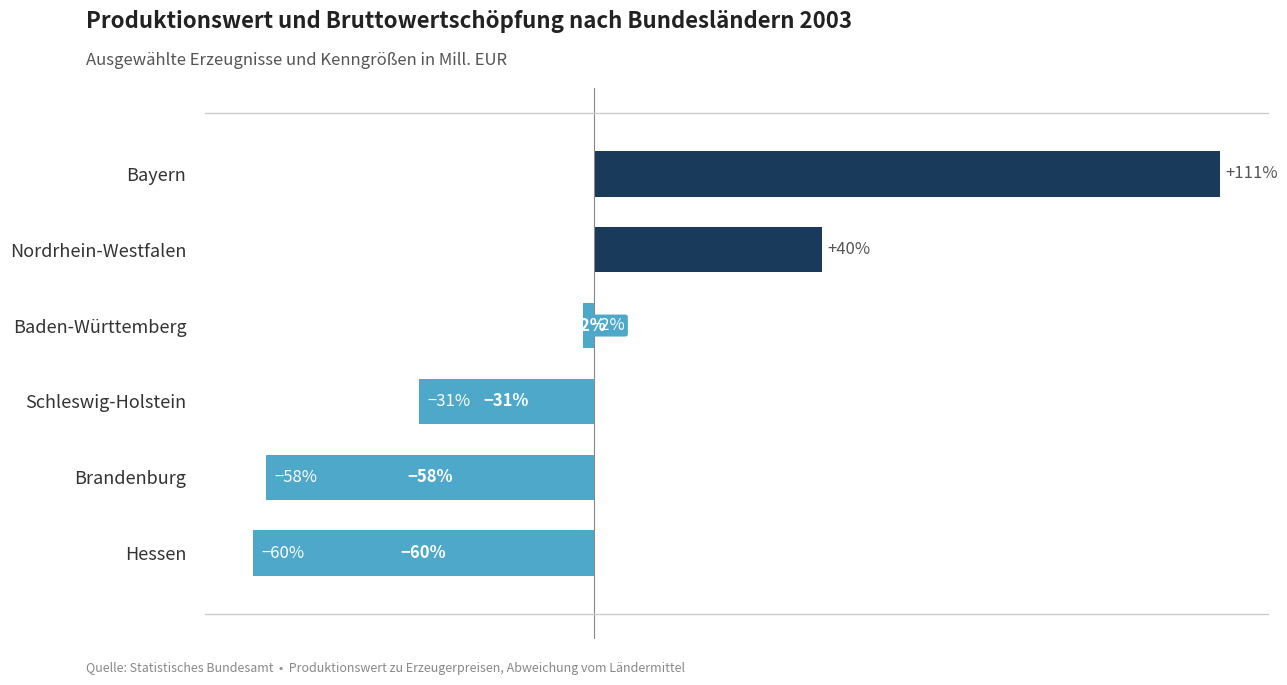

At which category does the chart reach its peak across all series?

Bayern